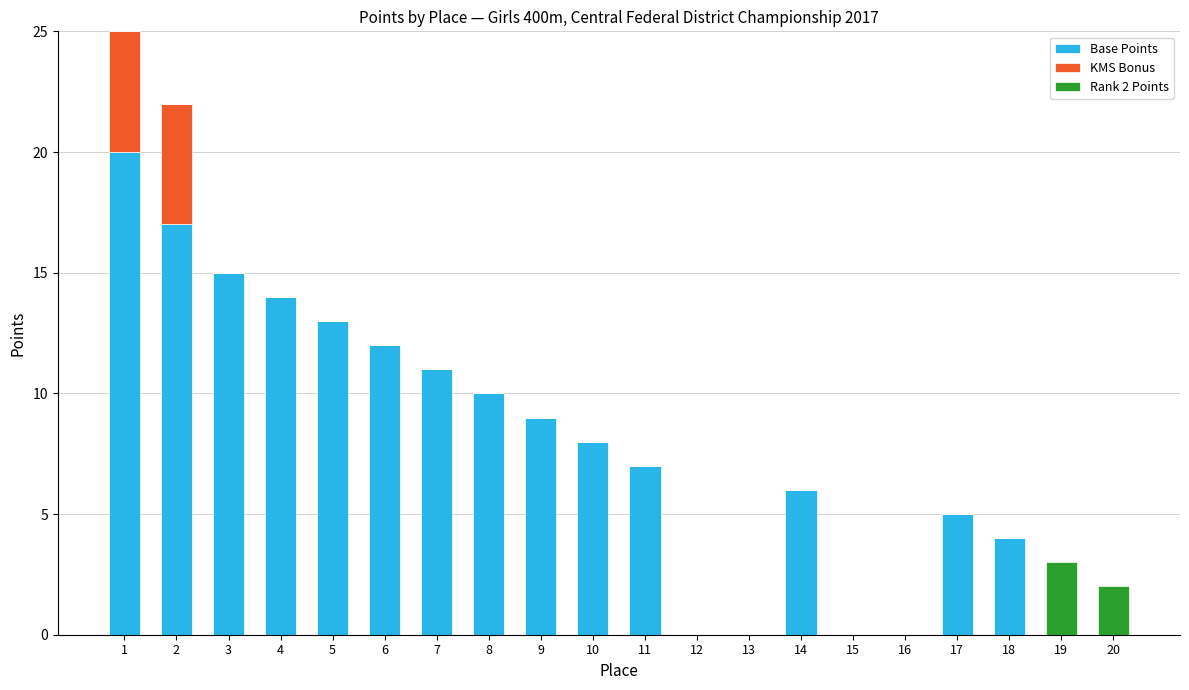

Are the bars horizontal?

No